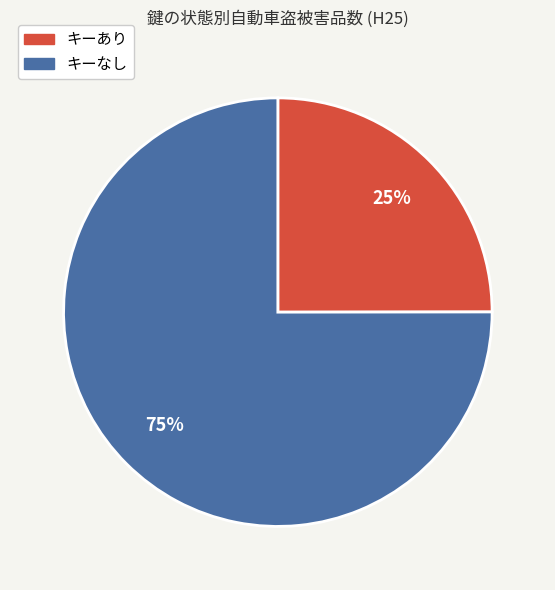

Rank the categories by value from lowest to highest.

キーあり, キーなし